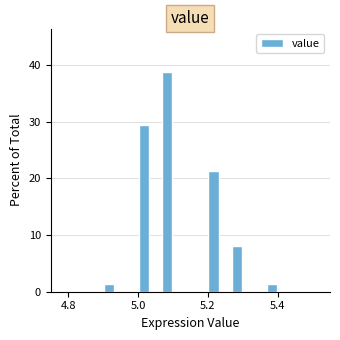

Around what value on the x-axis is the tallest bar? Give the approximate position of its centre, as read against the axis.

5.08